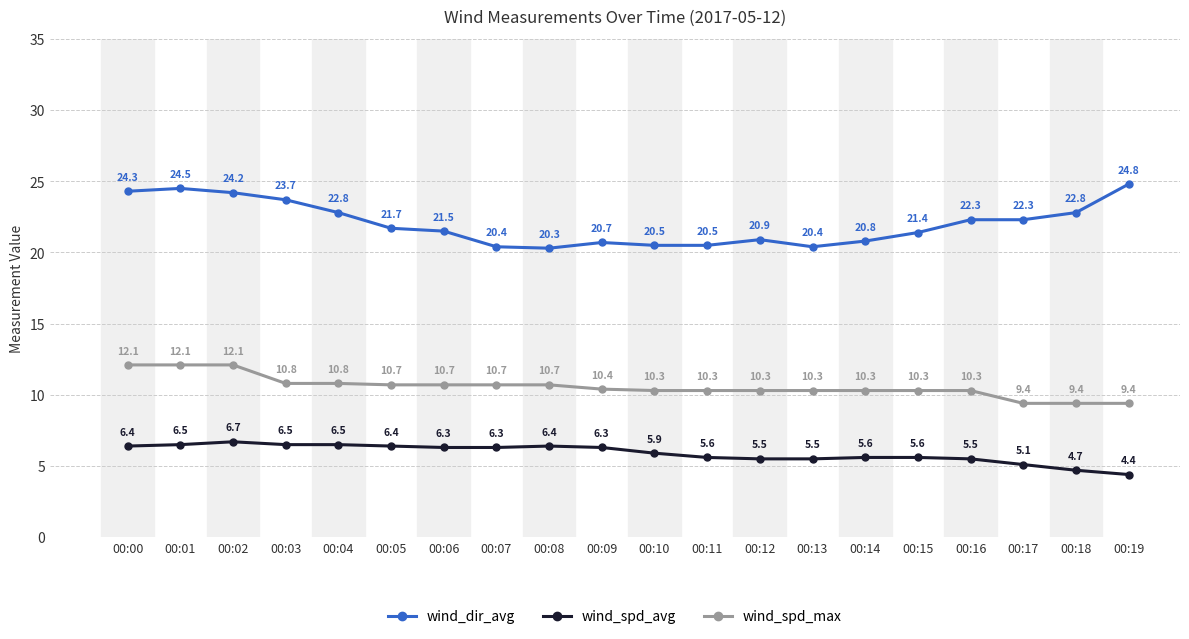

How many lines are shown in the chart?

3